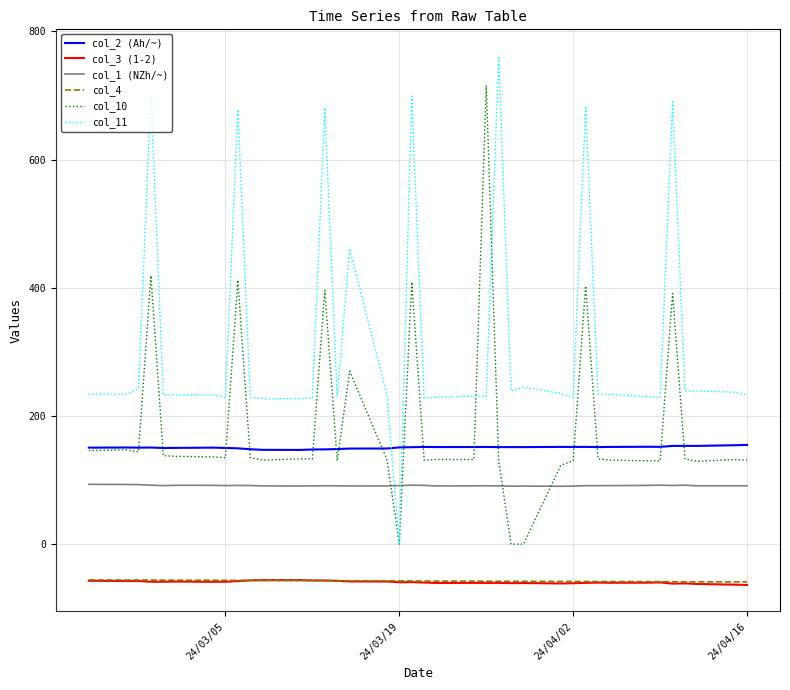

How many distinct data groups are displayed?

6